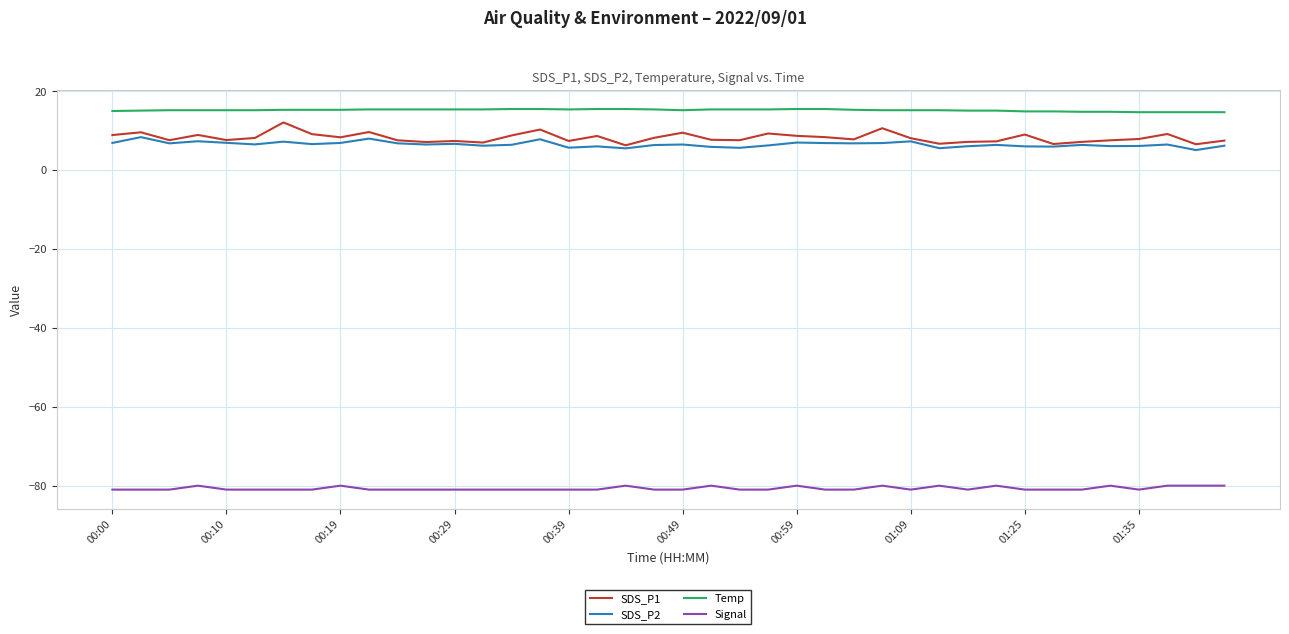

List the series in order of their peak value, lowest first.

Signal, SDS_P2, SDS_P1, Temp